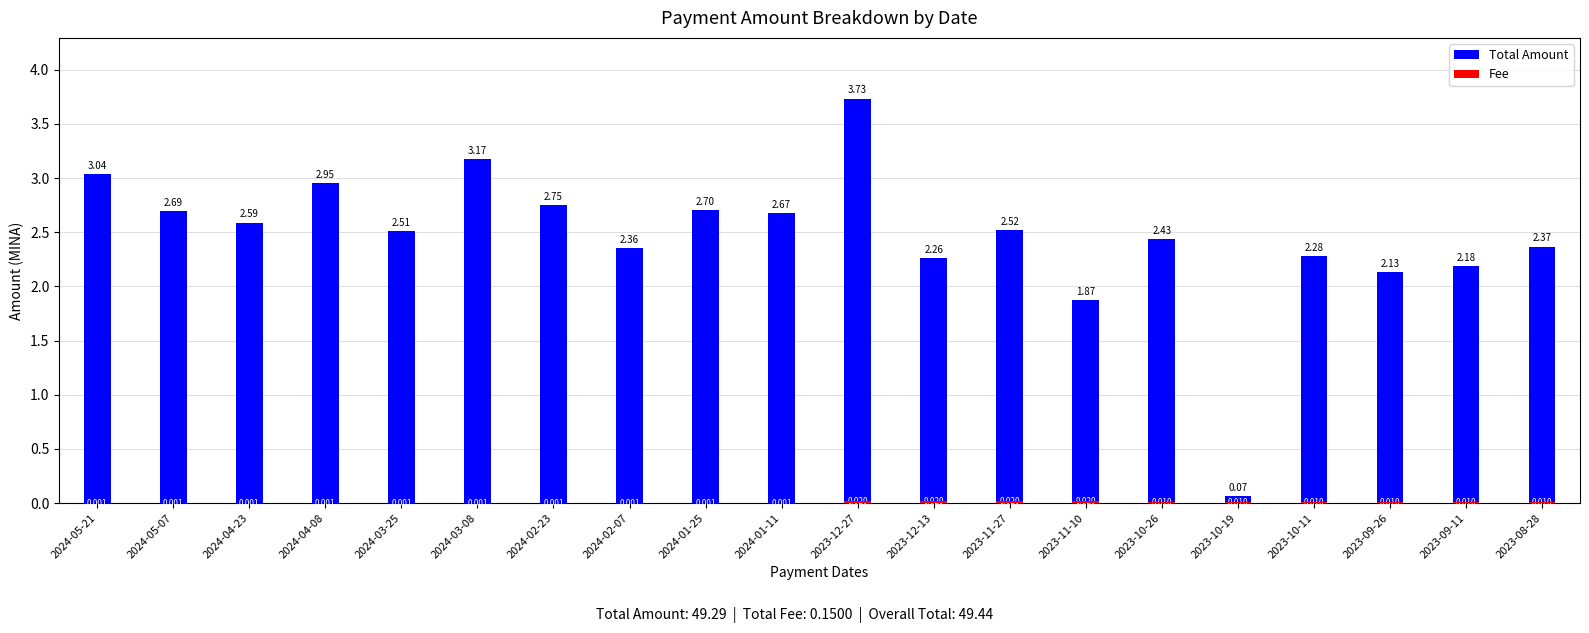

How many values in the Total Amount series are below 2?

2